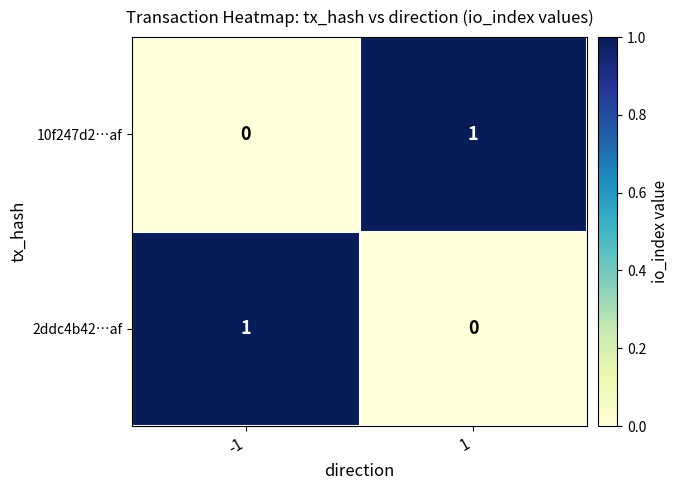

Is the value of 2ddc4b42…af at -1 greater than the value of 10f247d2…af at -1?

Yes